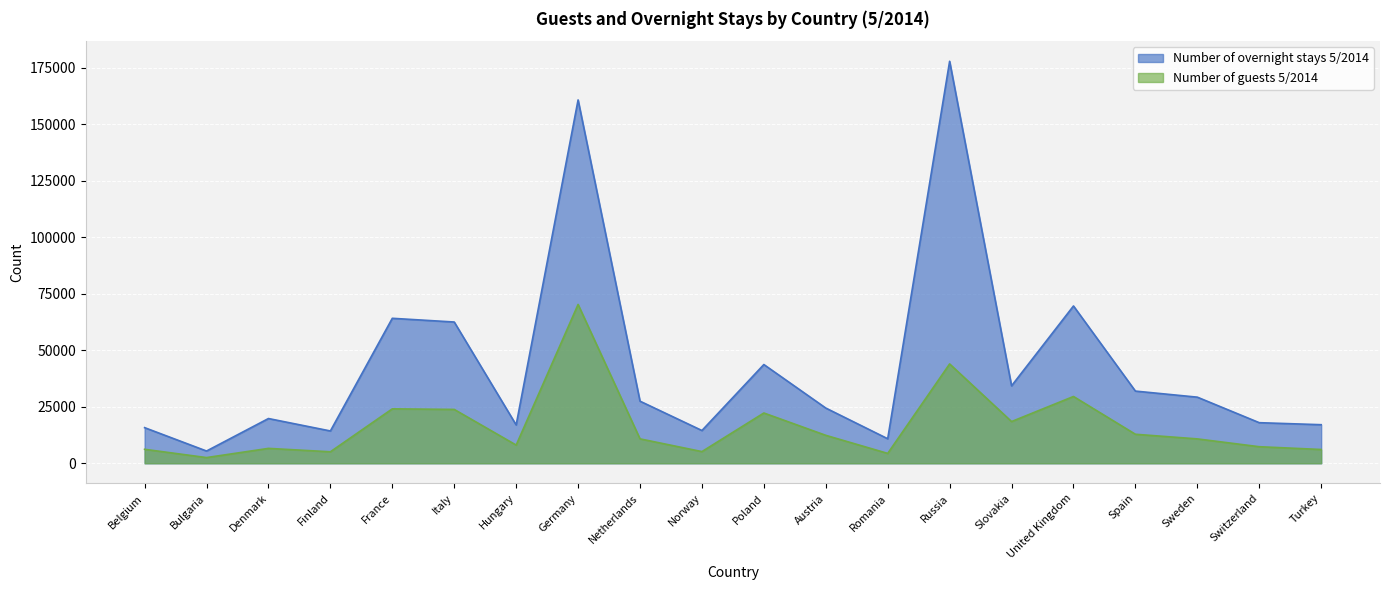

Which series has the largest range (max minus min)?

Number of overnight stays 5/2014